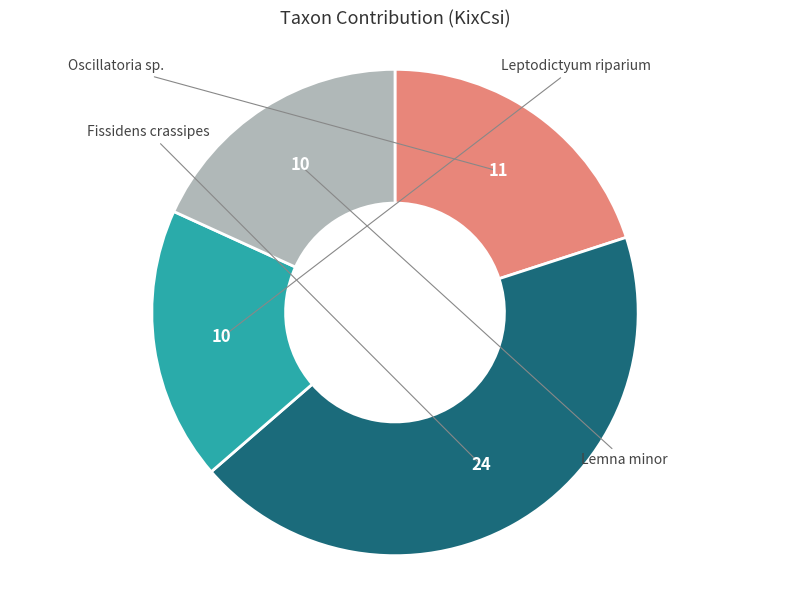

Does any single category account for the majority?

No